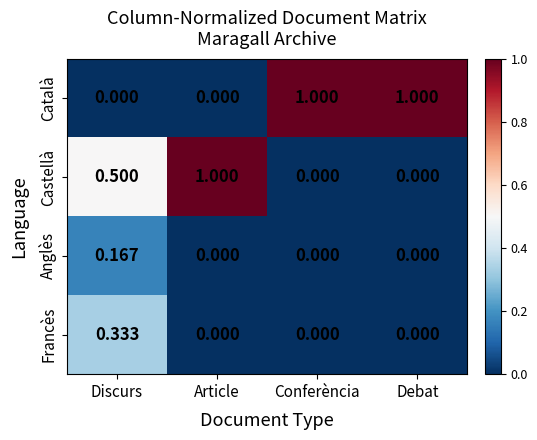

Which category has the highest value in the Francès series?

Discurs